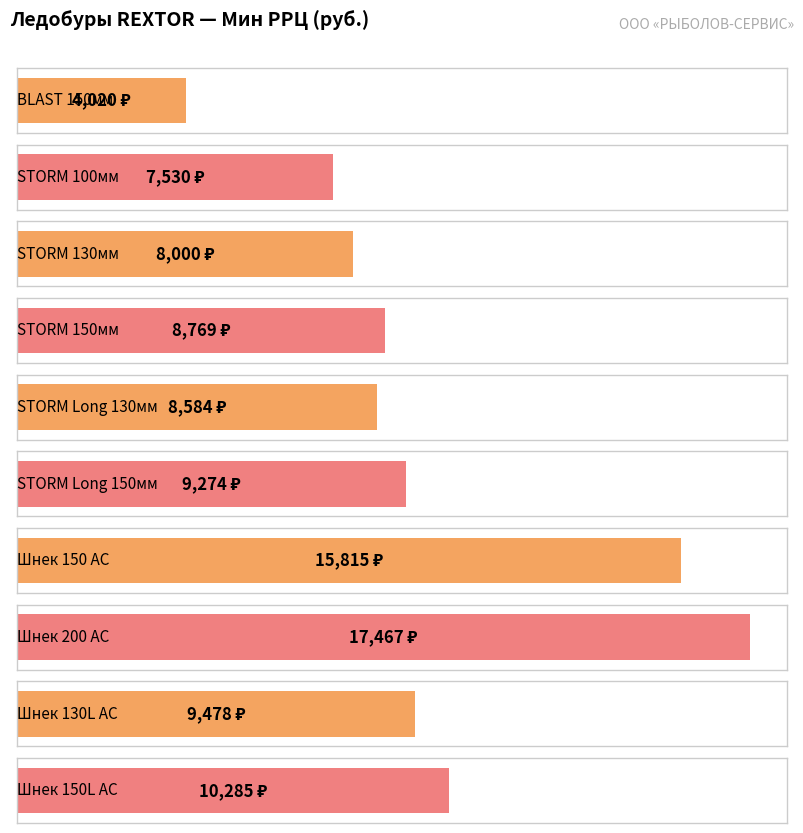

What is the average value?

9922